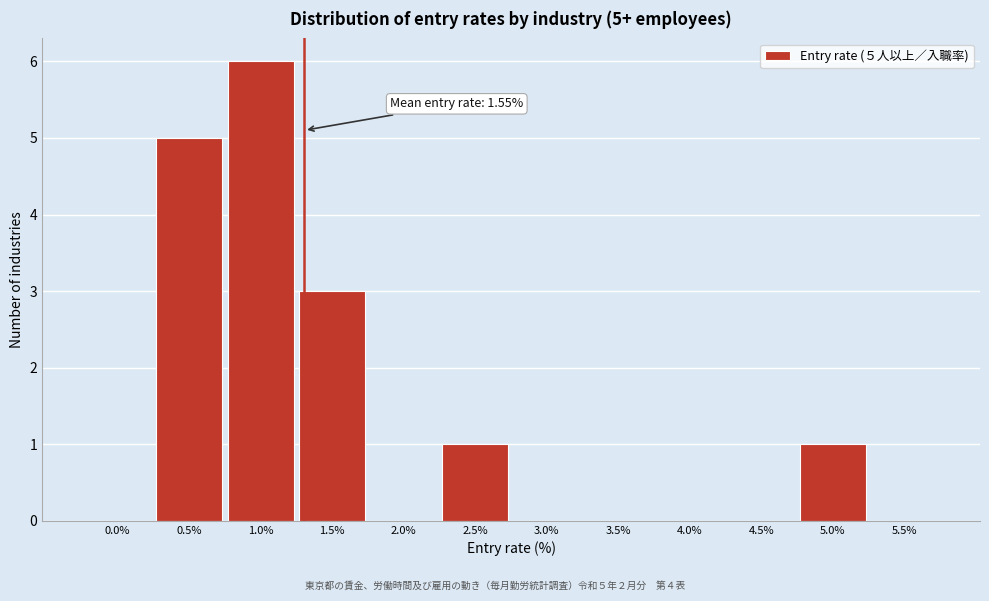

Reading left to right, extract all data points from this chart.

0.0%=0	0.5%=5	1.0%=6	1.5%=3	2.0%=0	2.5%=1	3.0%=0	3.5%=0	4.0%=0	4.5%=0	5.0%=1	5.5%=0